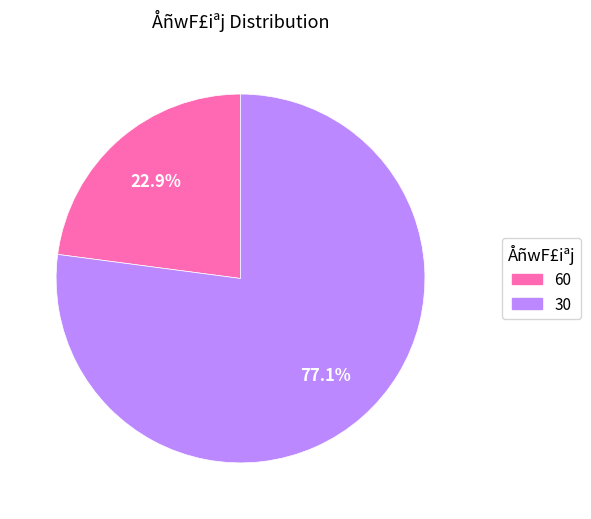

Is 60 the majority of the pie?

No